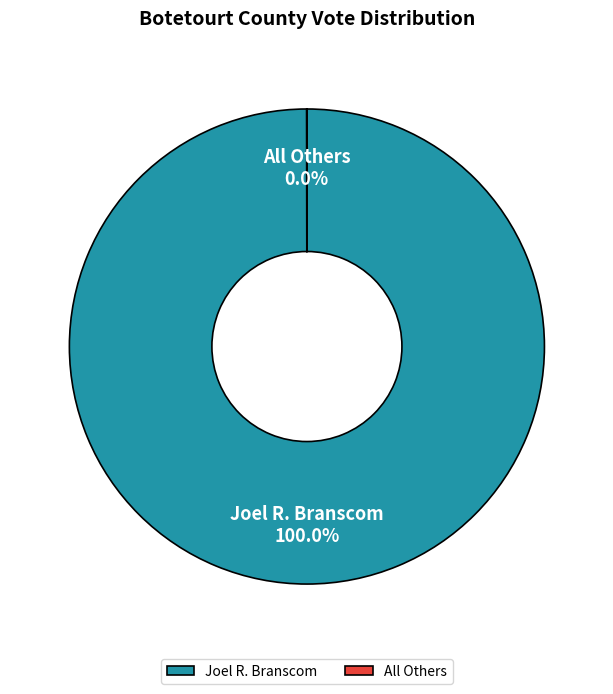

Which category accounts for the majority?

Joel R. Branscom